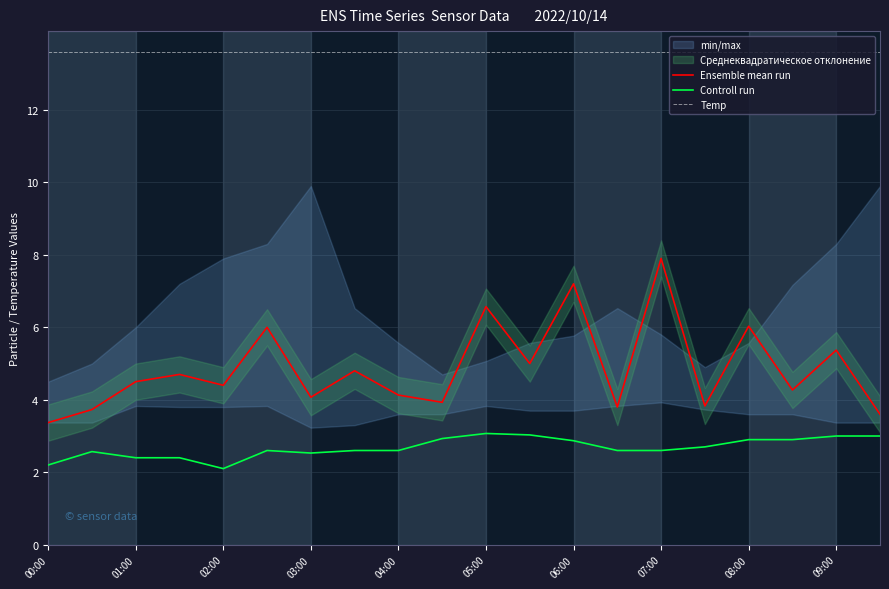

True or false: Controll run and Temp intersect in this chart.

False